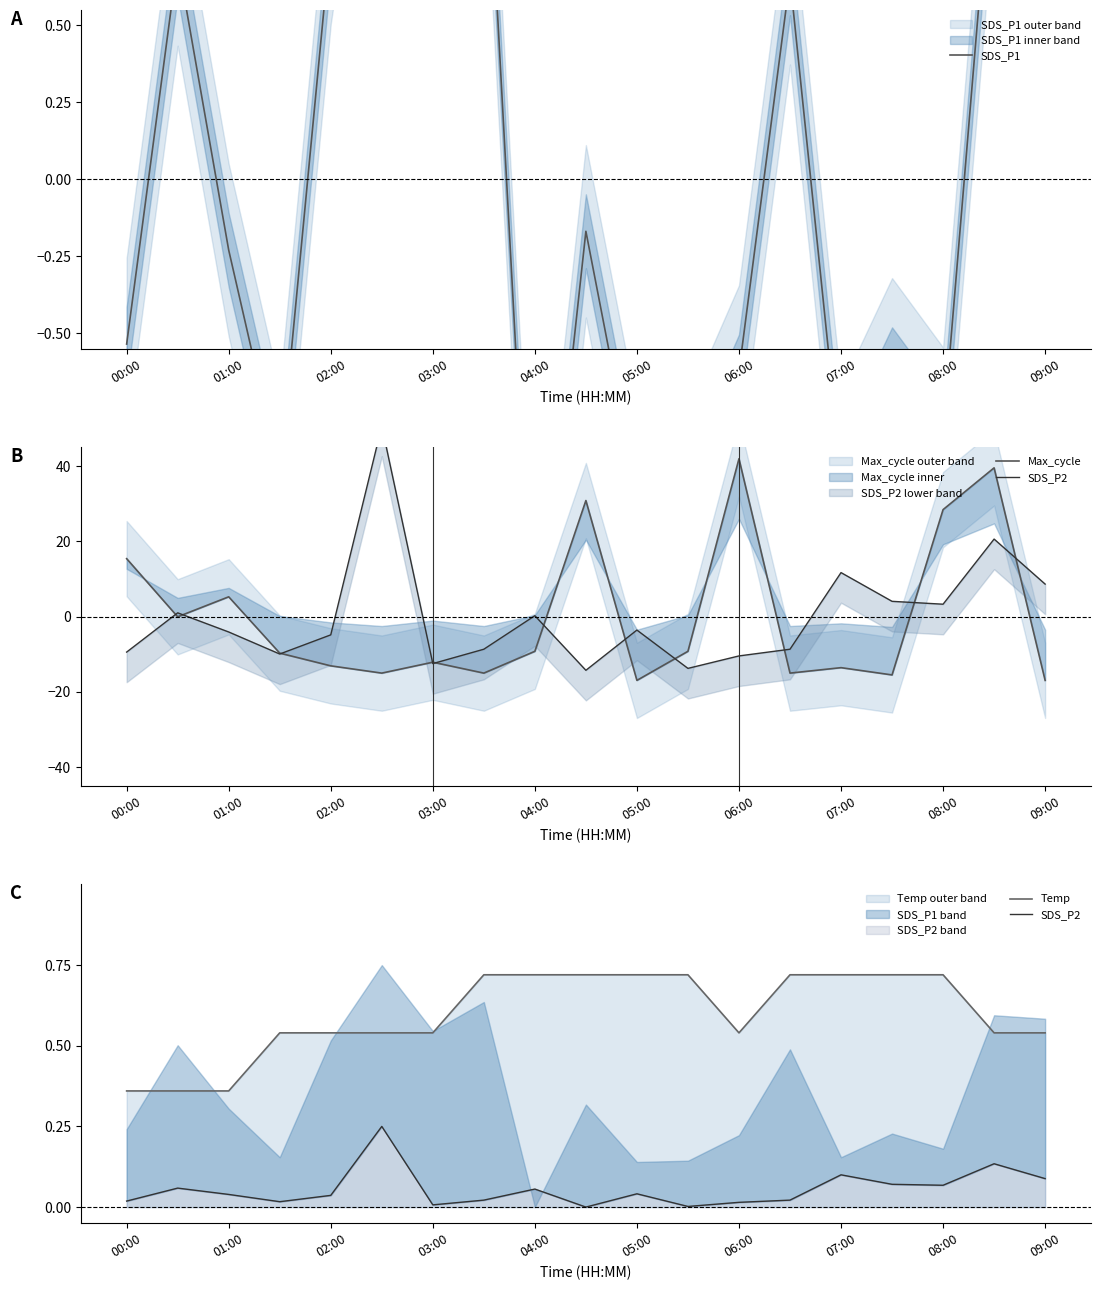

Is it true that Temp equals 0.2 at 03:00?

False